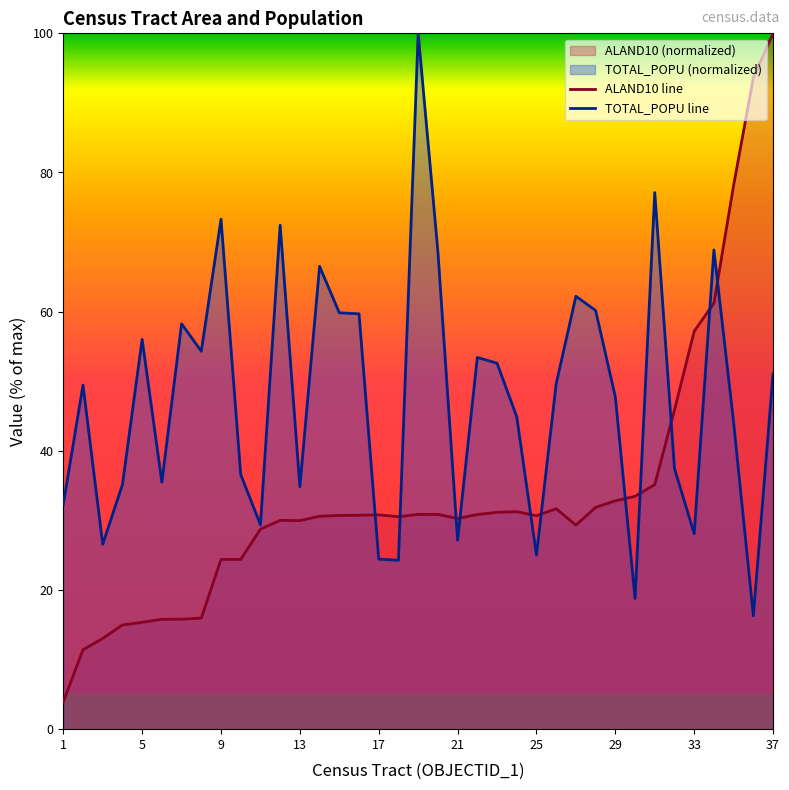

The value of ALAND10 line at 5 is 15.4. True or false?

True